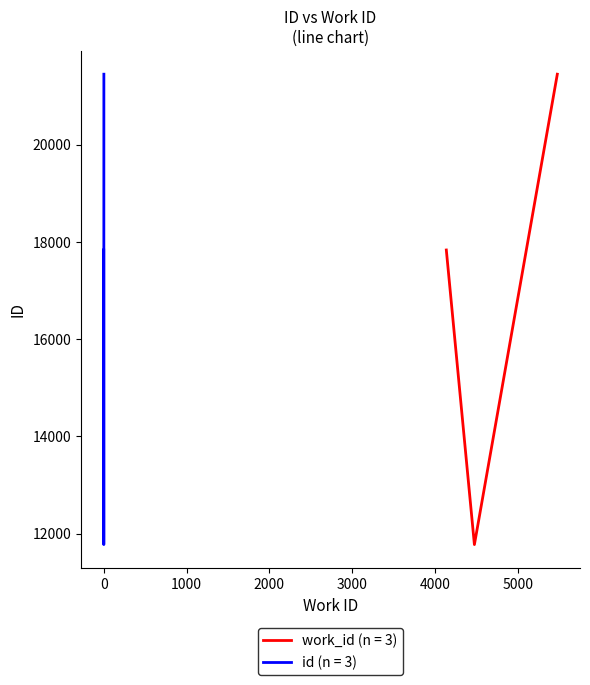

Between 4475 and 5476, which series saw the biggest shift?

id